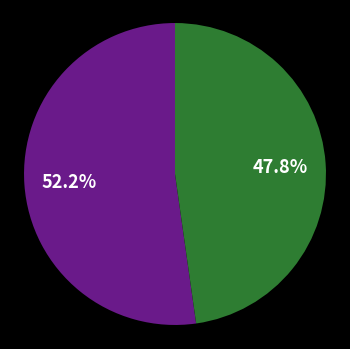

Is there any slice that represents more than half of the pie?

Yes